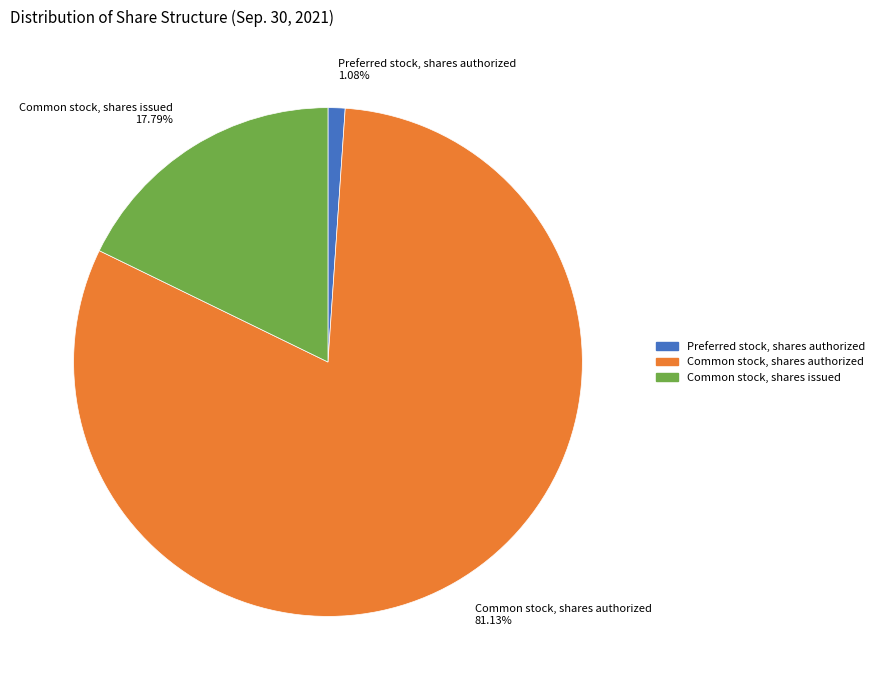

Is it true that Common stock, shares issued is 18% of the pie?

True